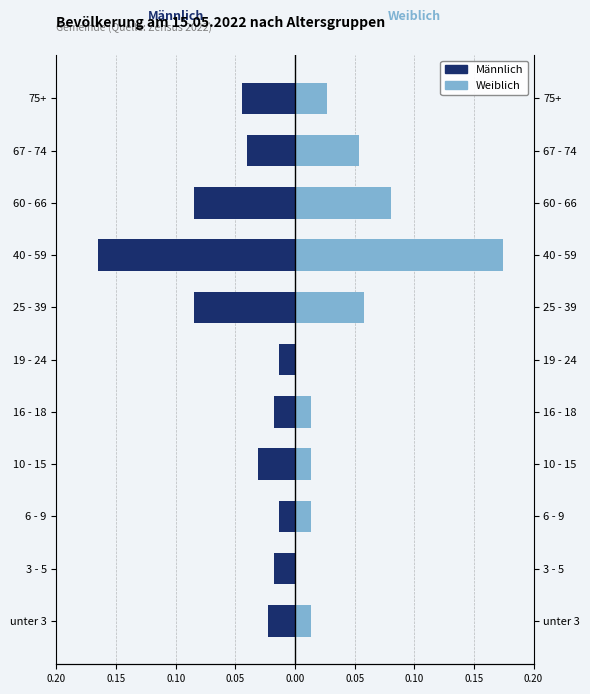

Is it true that Männlich equals -0.0 at 19 - 24?

False